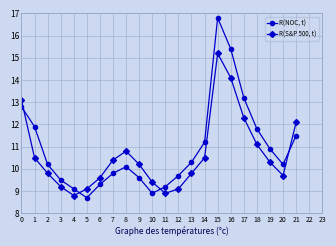

Reading right to left, extract all data points from this chart.

R(NOC, t): 11.5	10.2	10.9	11.8	13.2	15.4	16.8	11.2	10.3	9.7	9.2	8.9	9.6	10.1	9.8	9.3	8.7	9.1	9.5	10.2	11.9	12.8
R(S&P 500, t): 12.1	9.7	10.3	11.1	12.3	14.1	15.2	10.5	9.8	9.1	8.9	9.4	10.2	10.8	10.4	9.6	9.1	8.8	9.2	9.8	10.5	13.1